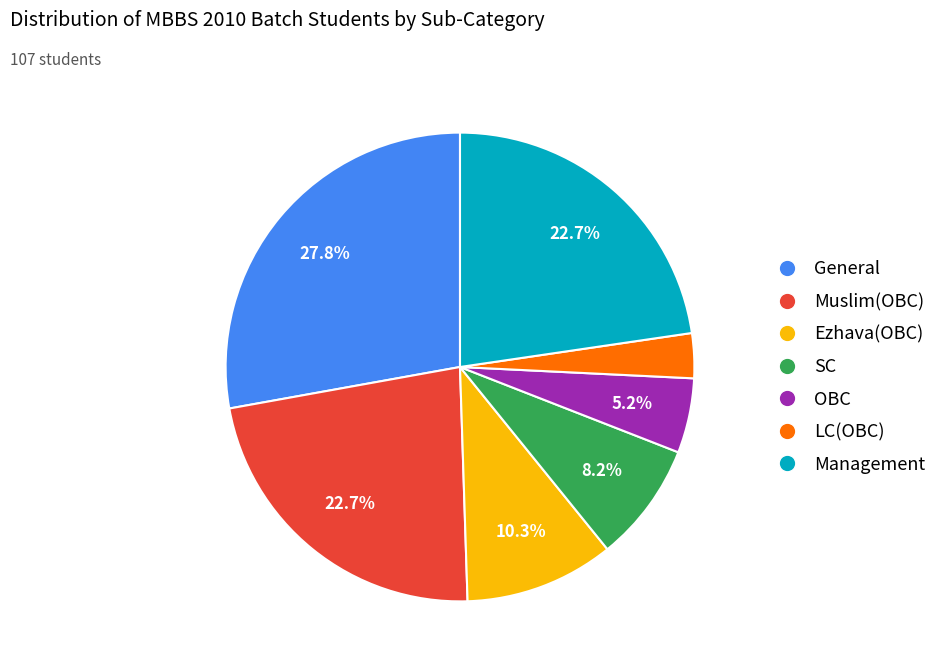

Does any single category account for the majority?

No